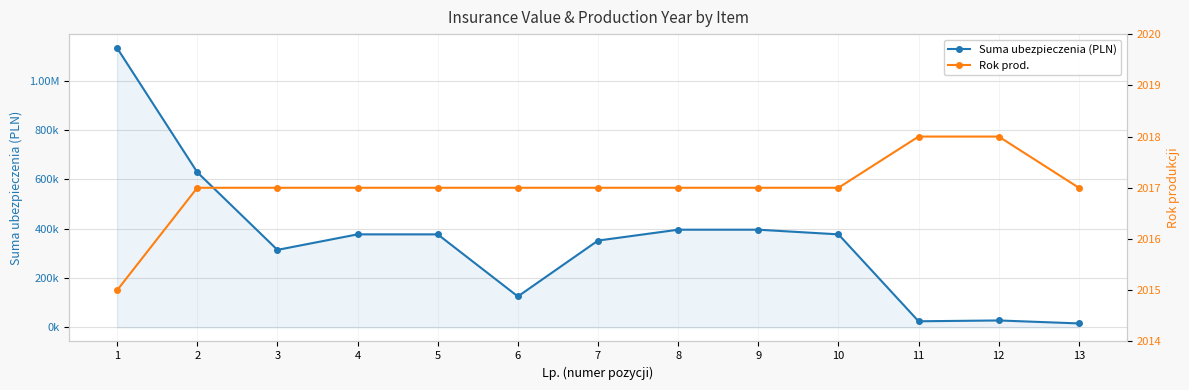

Reading right to left, list all the values displayed in this chart.

Suma ubezpieczenia (PLN): 16490.0	28500.0	25164.5	377467.2	396340.6	396340.6	352302.7	125822.4	377467.2	377467.2	314556.0	629112.0	1132401.6
Rok prod.: 2017.0	2018.0	2018.0	2017.0	2017.0	2017.0	2017.0	2017.0	2017.0	2017.0	2017.0	2017.0	2015.0